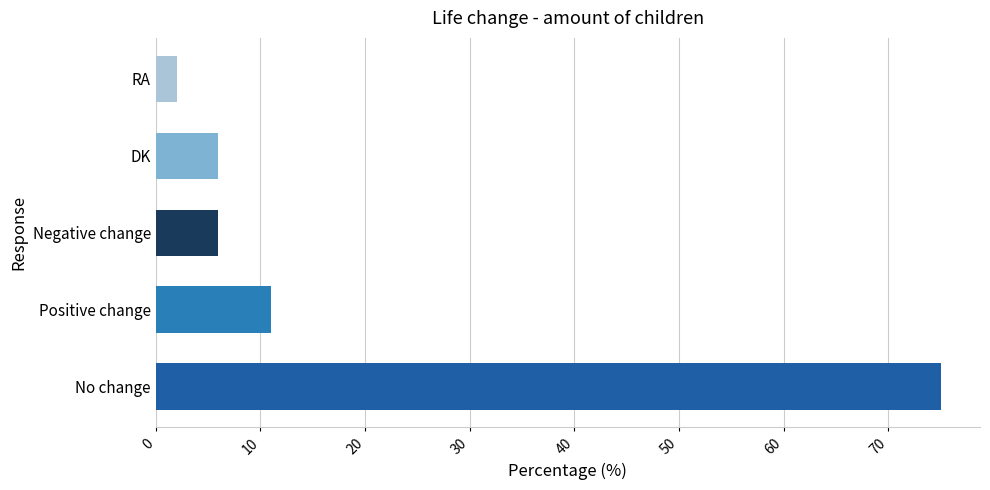

Are the bars grouped side by side (vs. stacked)?

No